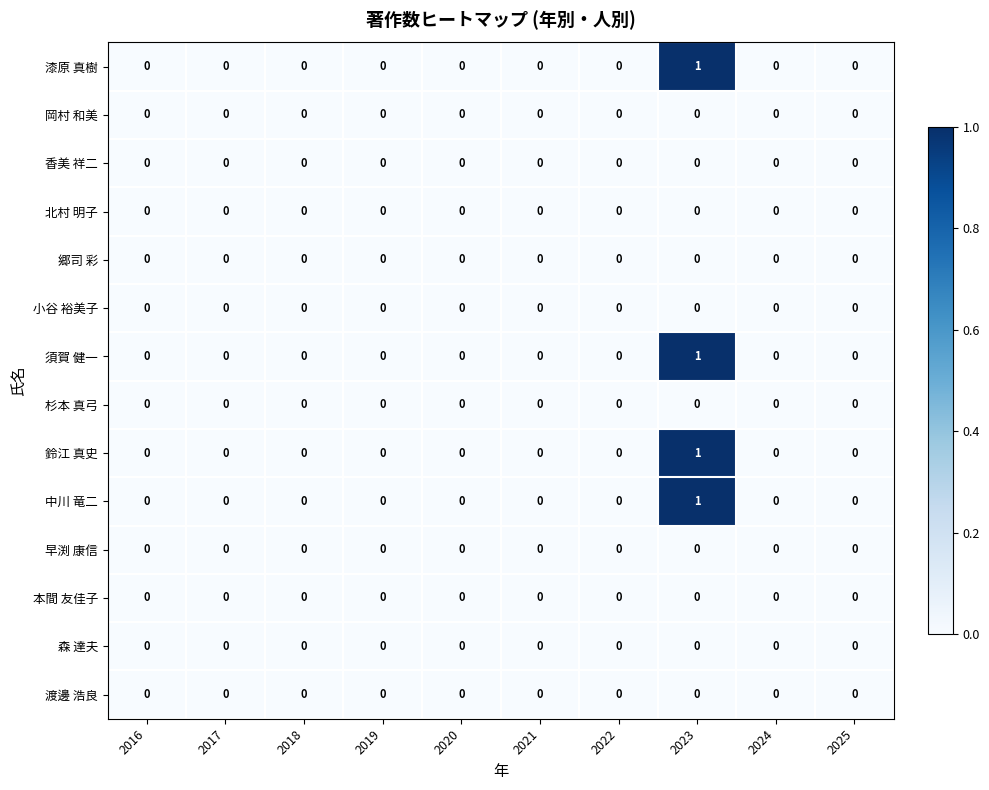

Which category has the highest value in the 須賀 健一 series?

2023